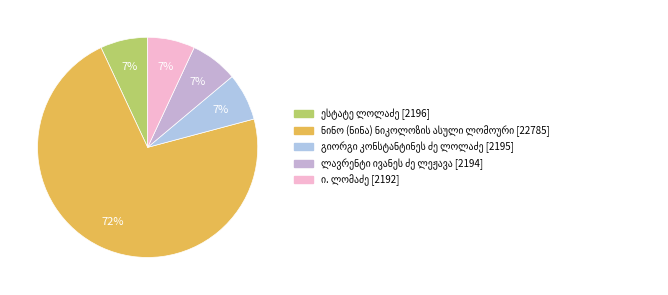

Which slice represents more than half of the pie?

ნინო (ნინა) ნიკოლოზის ასული ლომოური